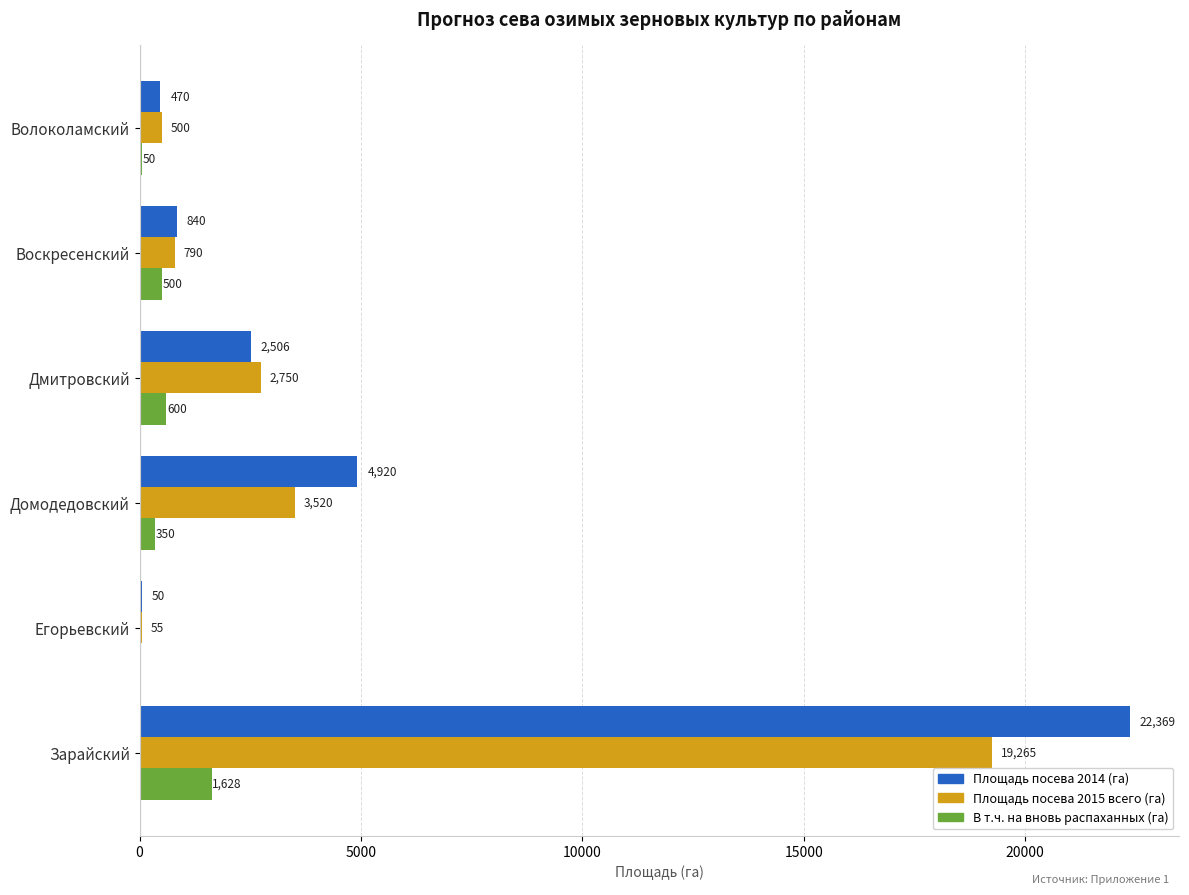

Is the value of Площадь посева 2014 (га) at Дмитровский greater than the value of Площадь посева 2015 всего (га) at Домодедовский?

No